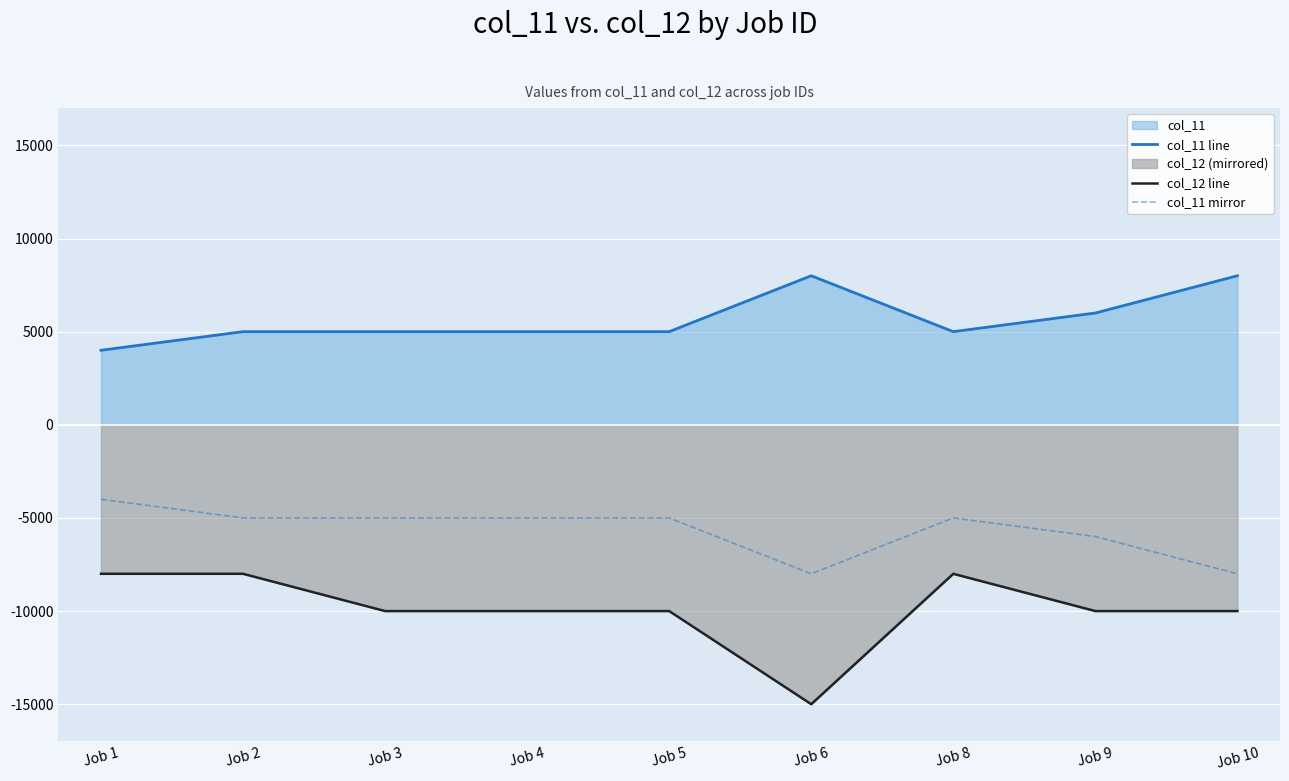

Between Job 3 and Job 1, which is larger?

Job 3